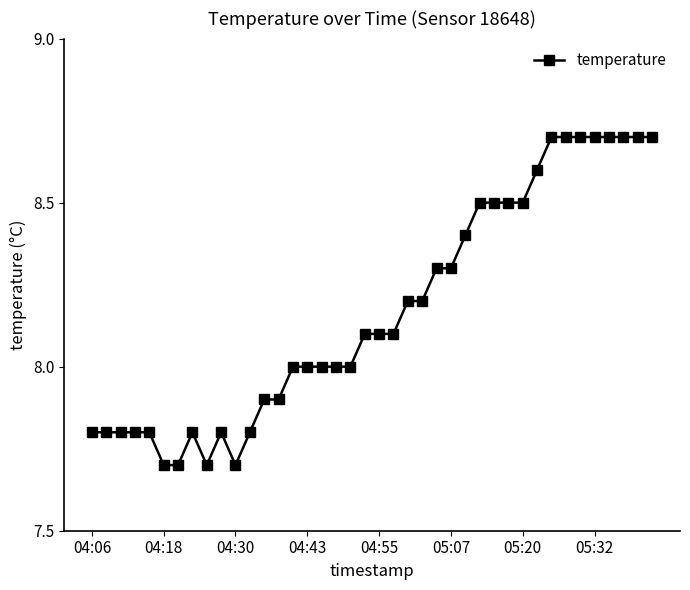

What is the difference between the maximum and minimum values?

1.0